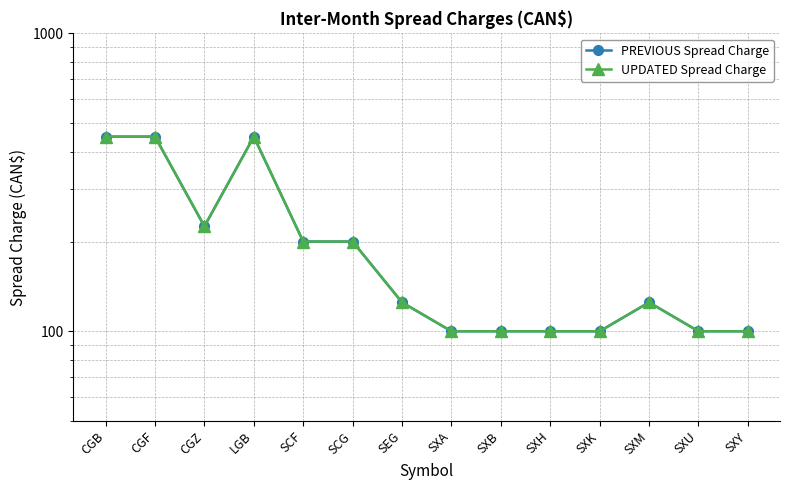

How many interior local peaks does the UPDATED Spread Charge series have?

2